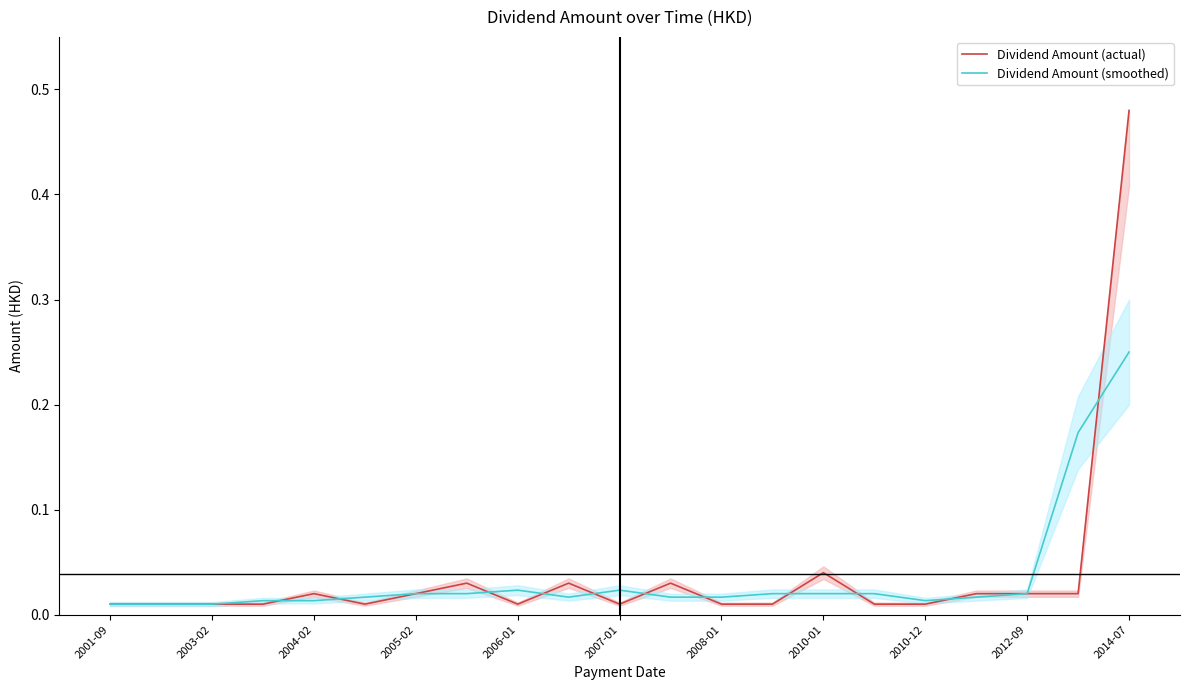

What position from the right is 2014-07?

1